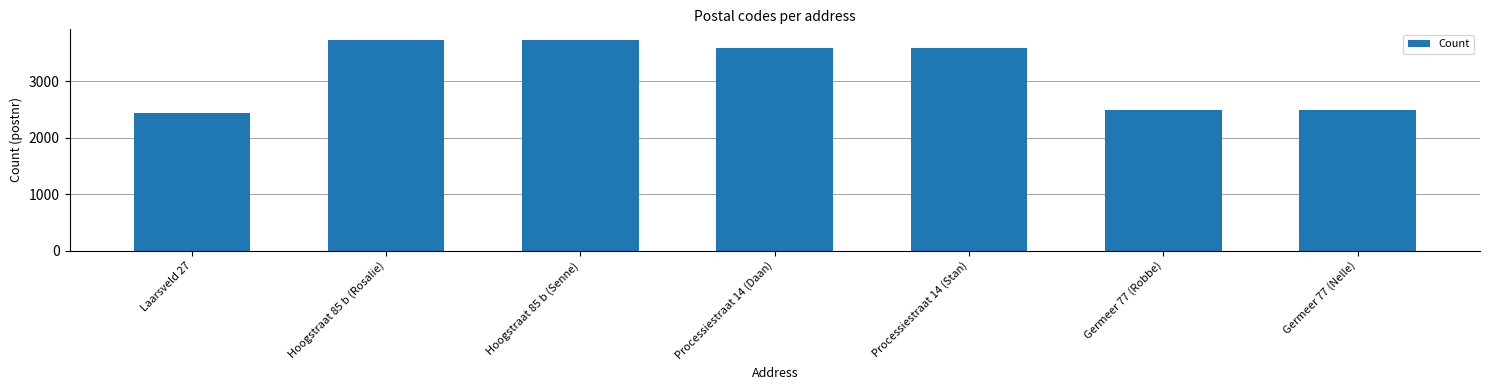

What is the label of the 3rd bar from the right?

Processiestraat 14 (Stan)